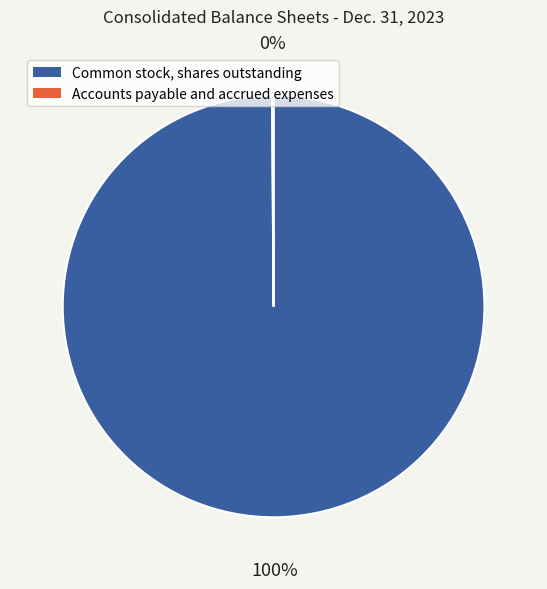

Is there any slice that represents more than half of the pie?

Yes